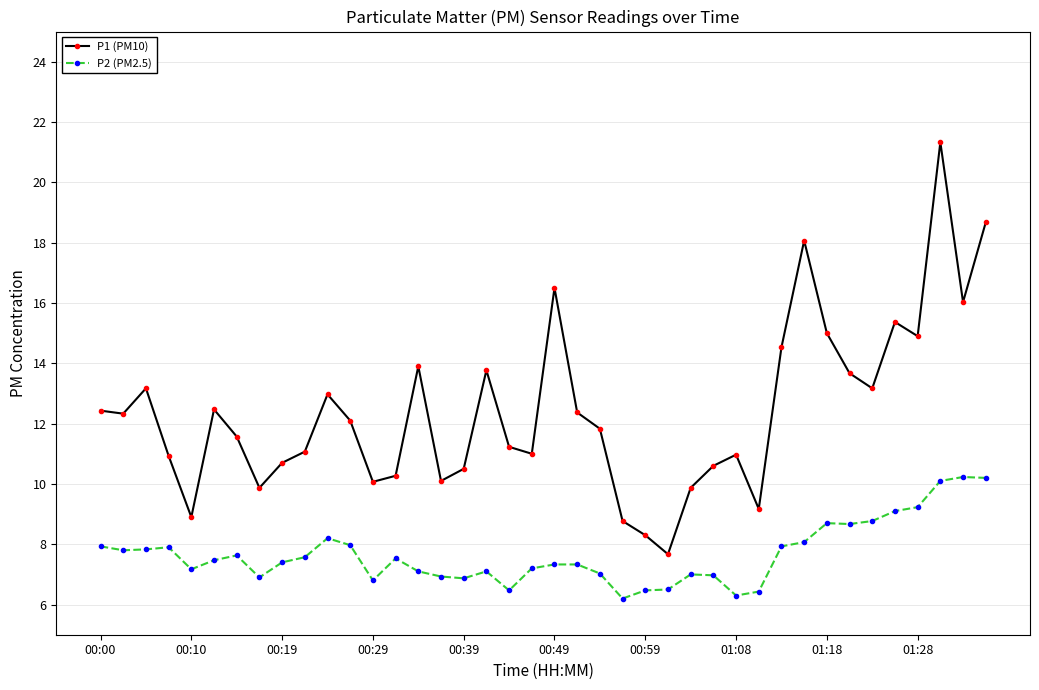

What are all the series names shown in the legend?

P1 (PM10), P2 (PM2.5)